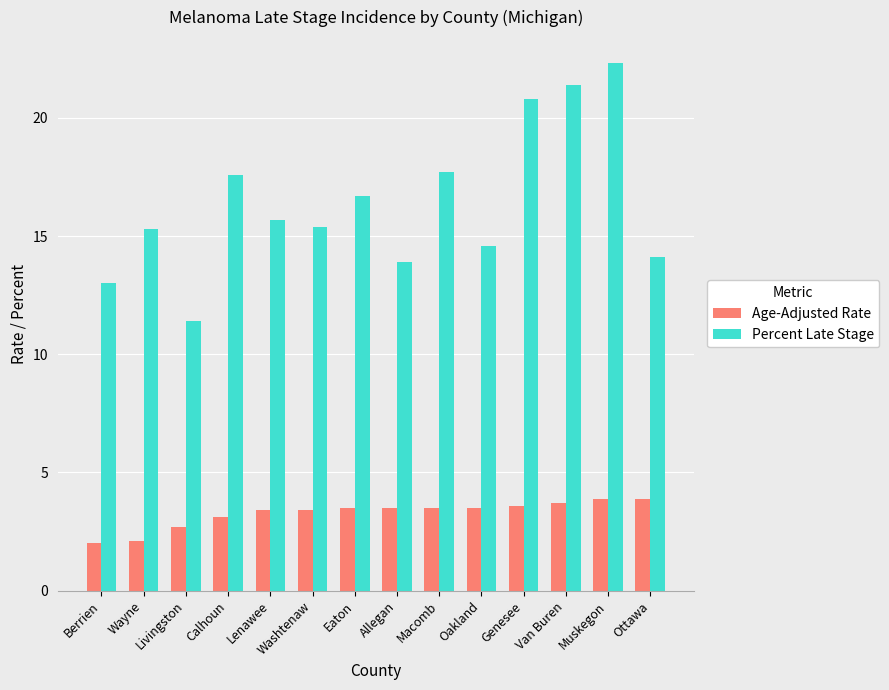

What is the sum of all Age-Adjusted Rate values?

45.8